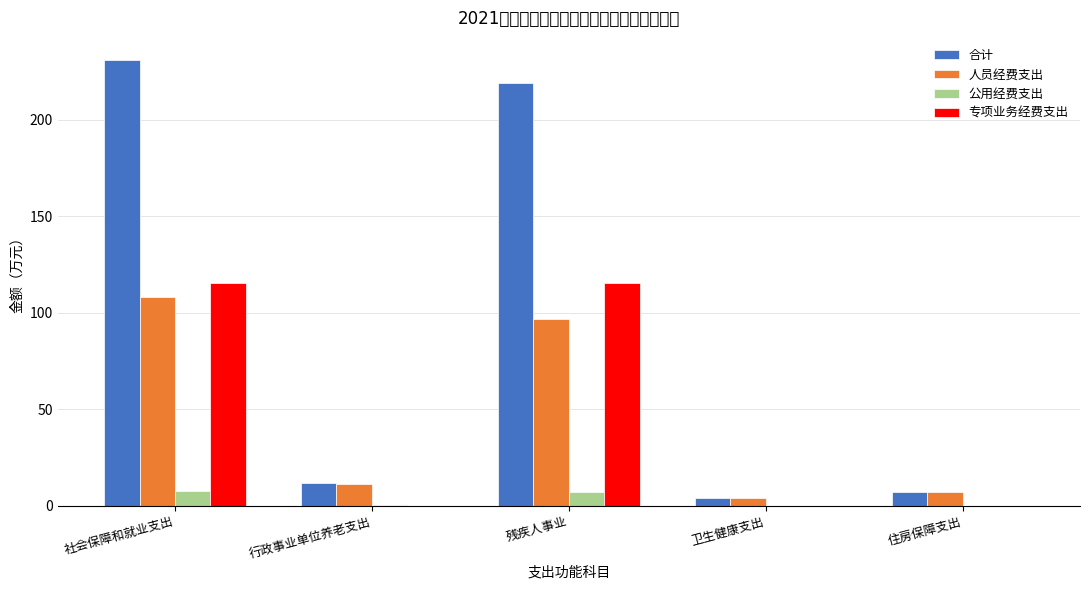

What is the difference between the second highest and second lowest values in the 人员经费支出 series?

89.7